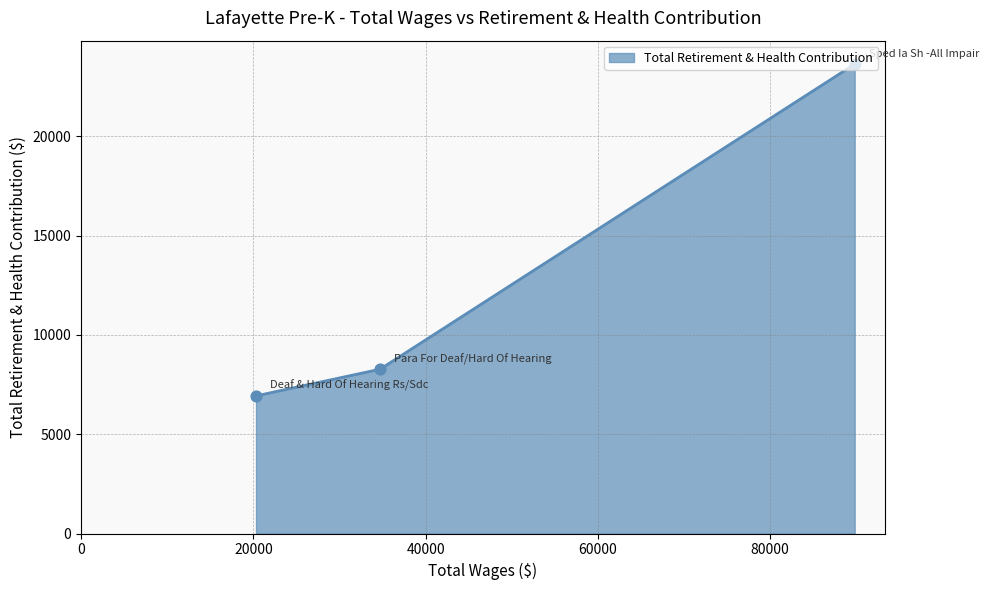

What is the maximum value shown in the chart?

23643